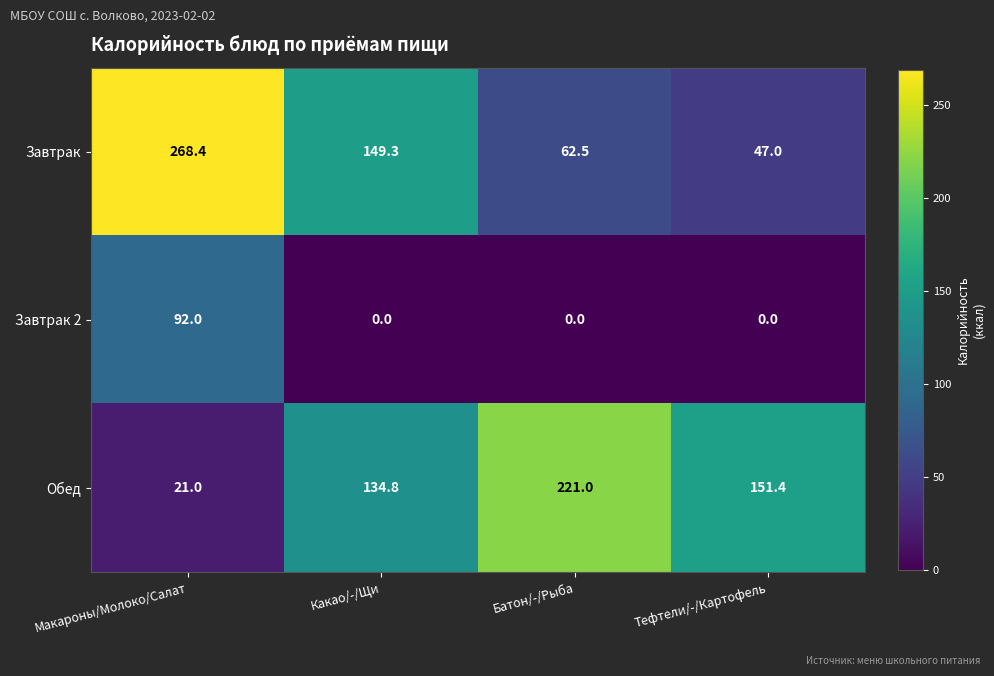

What is the sum of all Завтрак 2 values?

92.0